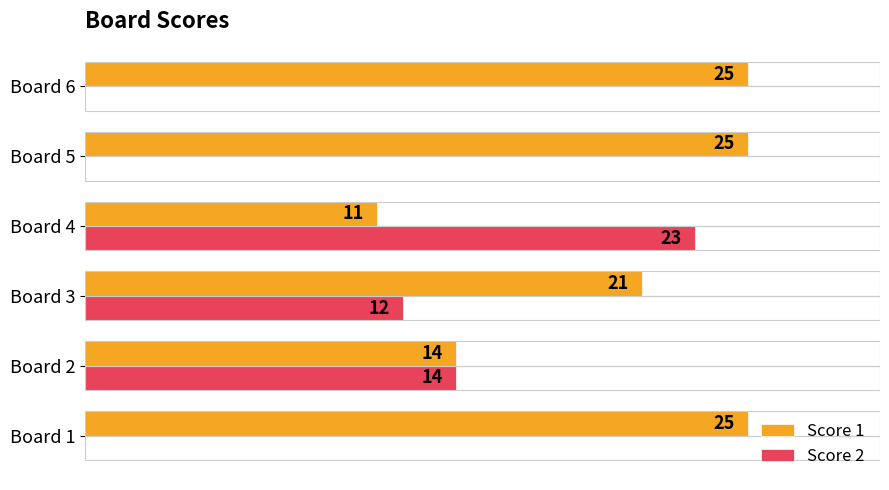

At which category is the sum across all series the highest?

Board 4